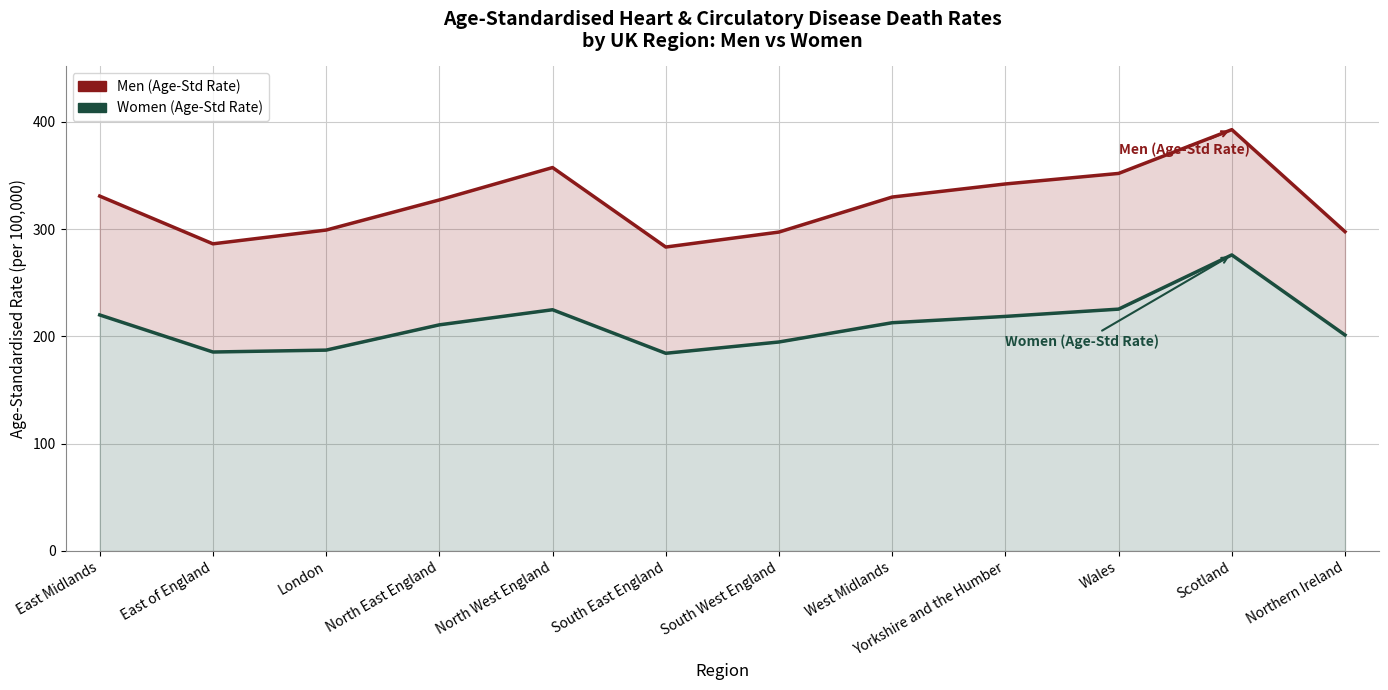

What is the sum of the Men (Age-Std Rate) values at London and Wales?

651.2